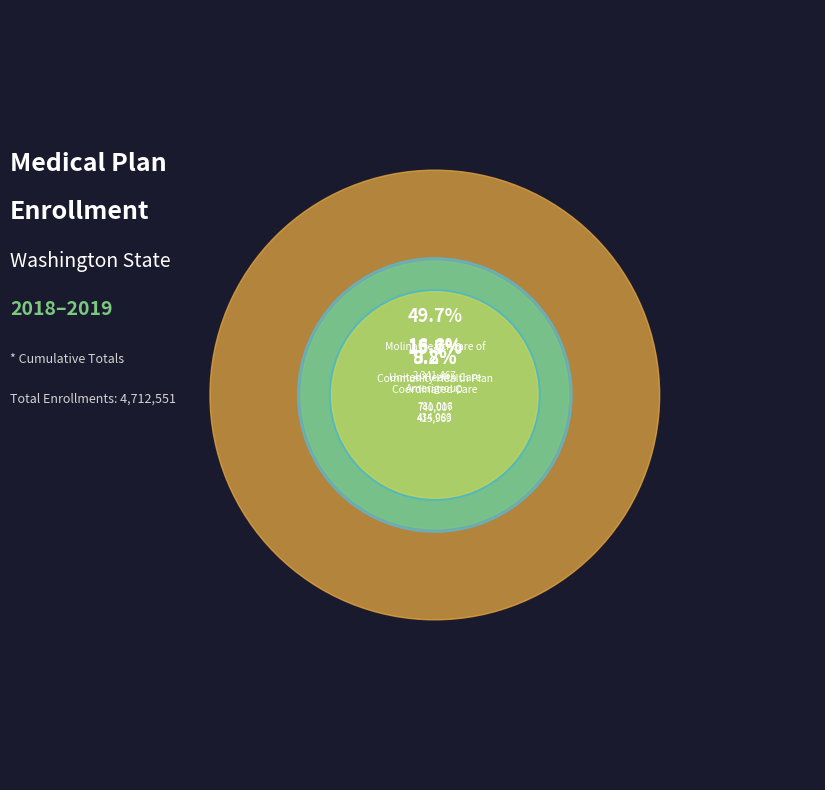

True or false: Coordinated Care of Washington accounts for 22% of the total.

False